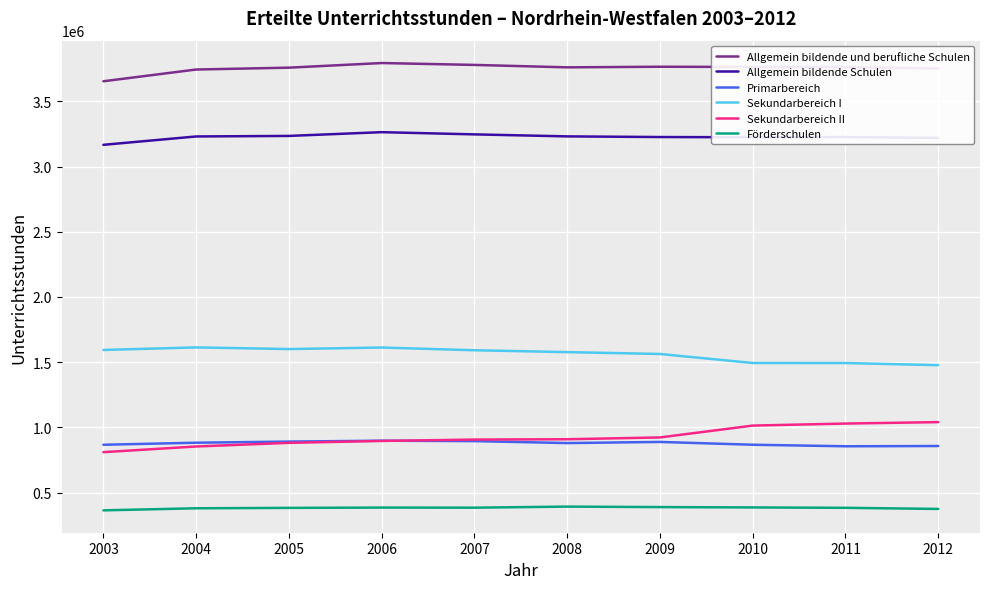

What is the total value across all series at 2003?

10454218.0